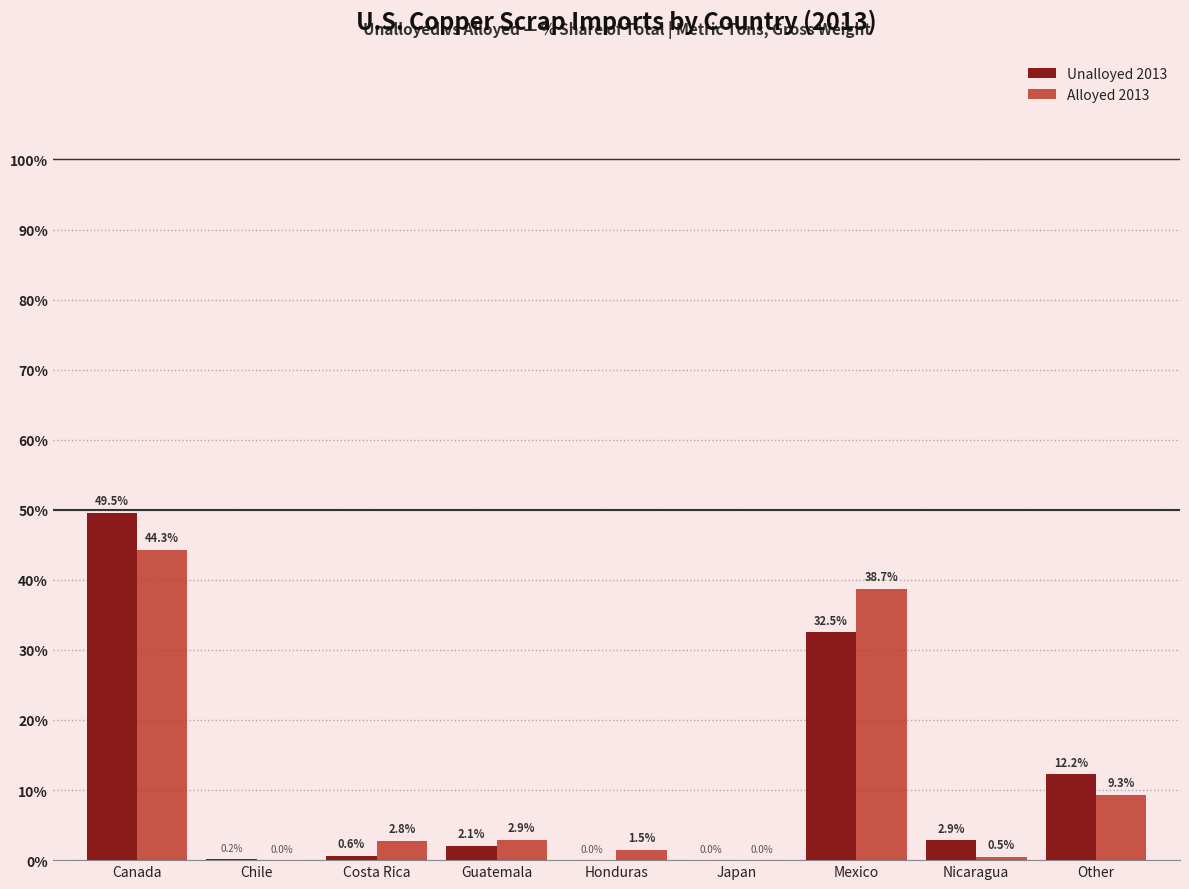

Is it true that Unalloyed 2013 equals 18.2 at Other?

False